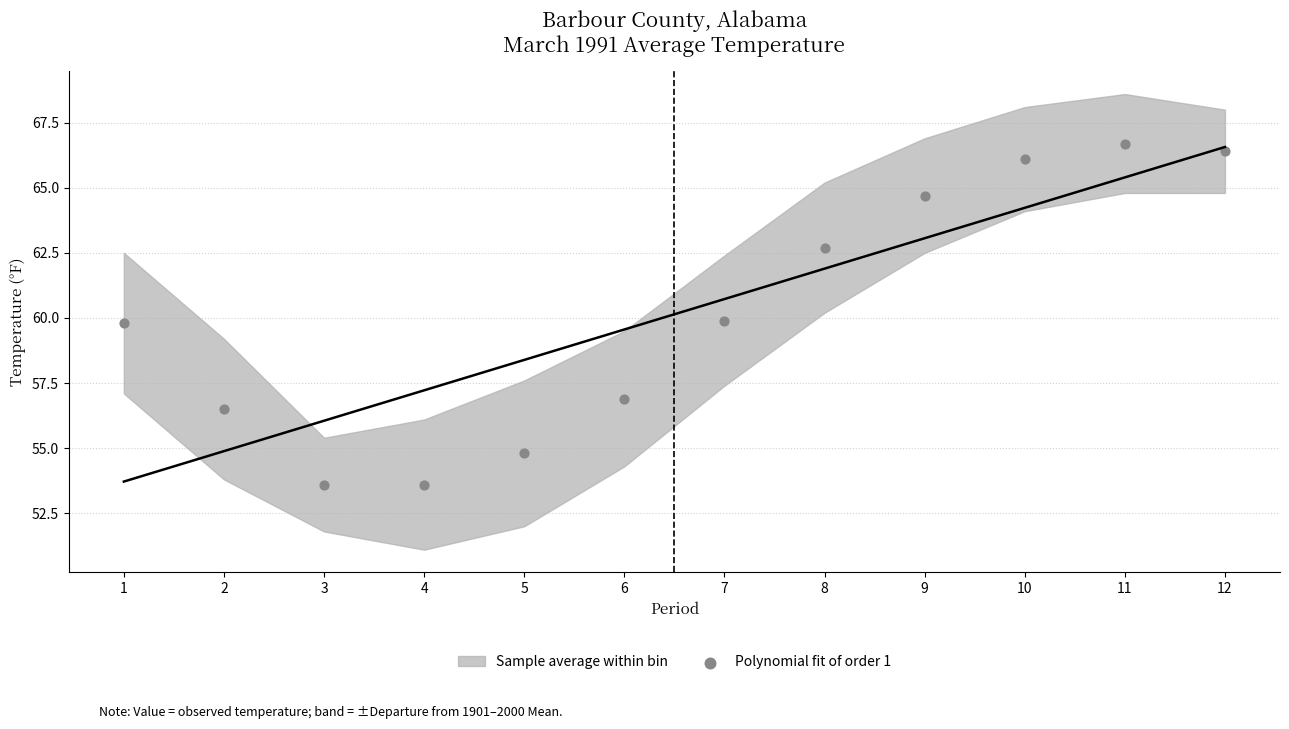

What is the average X value?

6.5